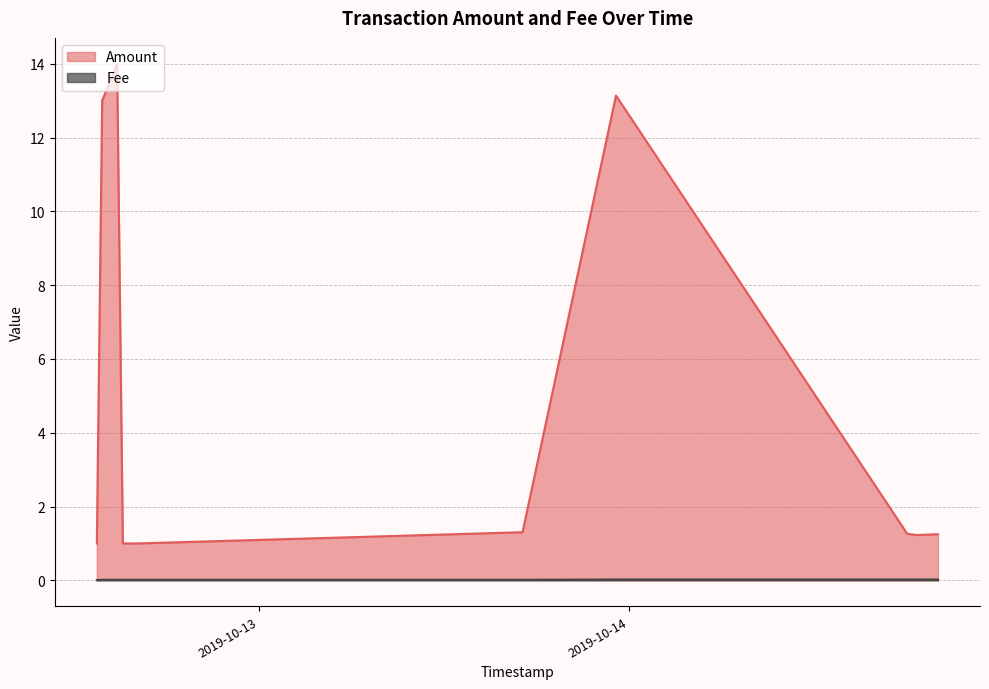

List the series in order of their peak value, highest first.

Amount, Fee